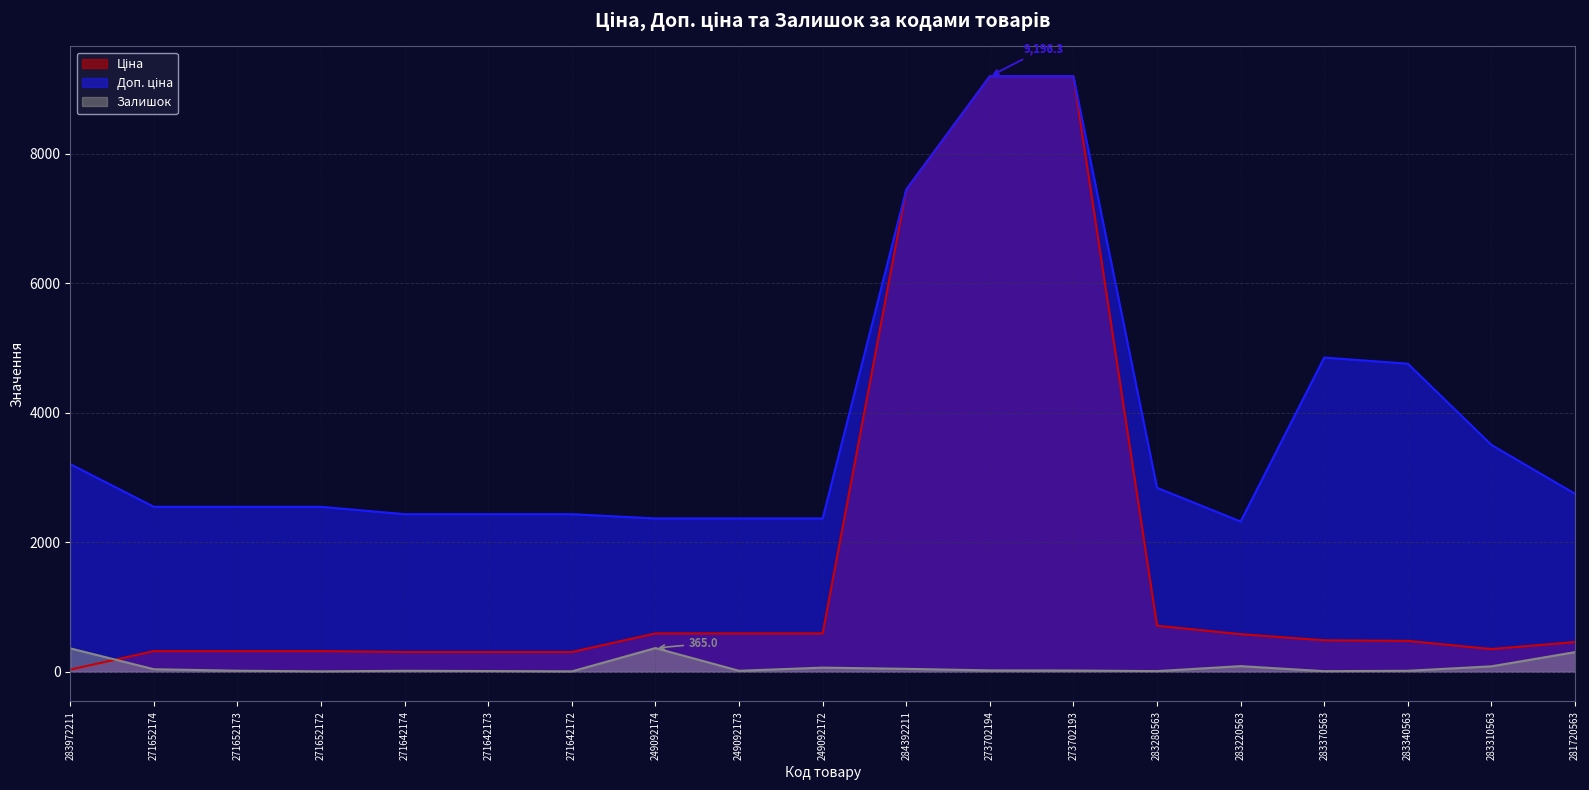

What is the maximum value for Залишок?

365.0